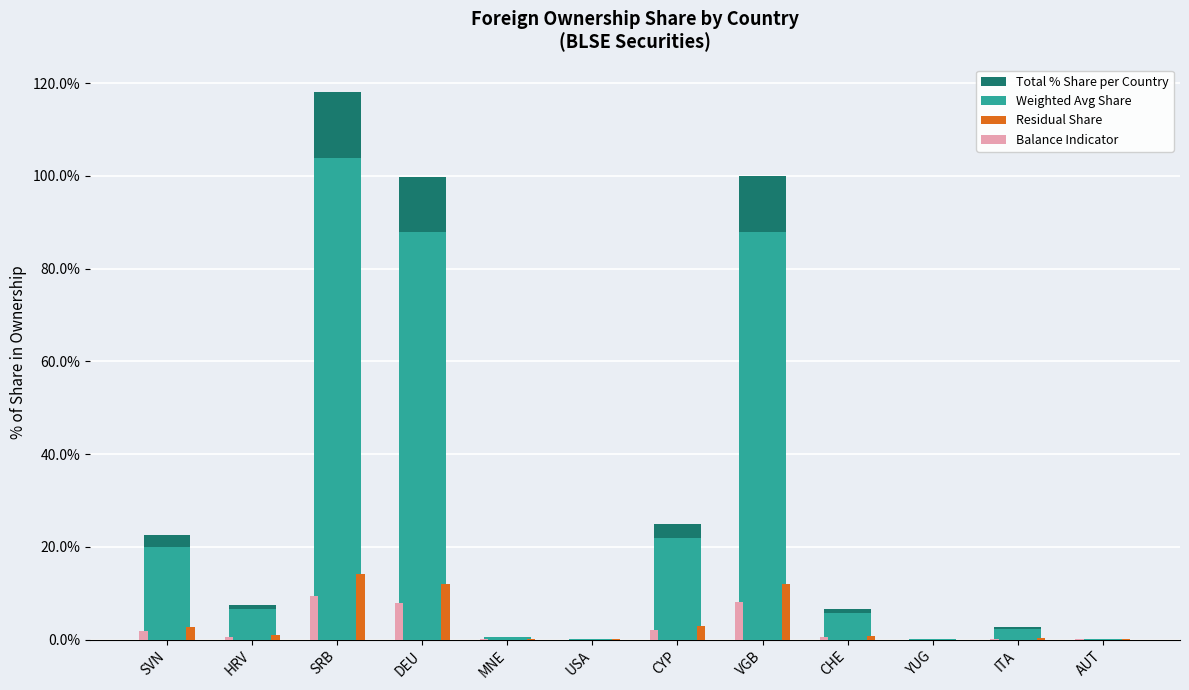

True or false: Residual Share has a value of 12.0 at VGB.

True